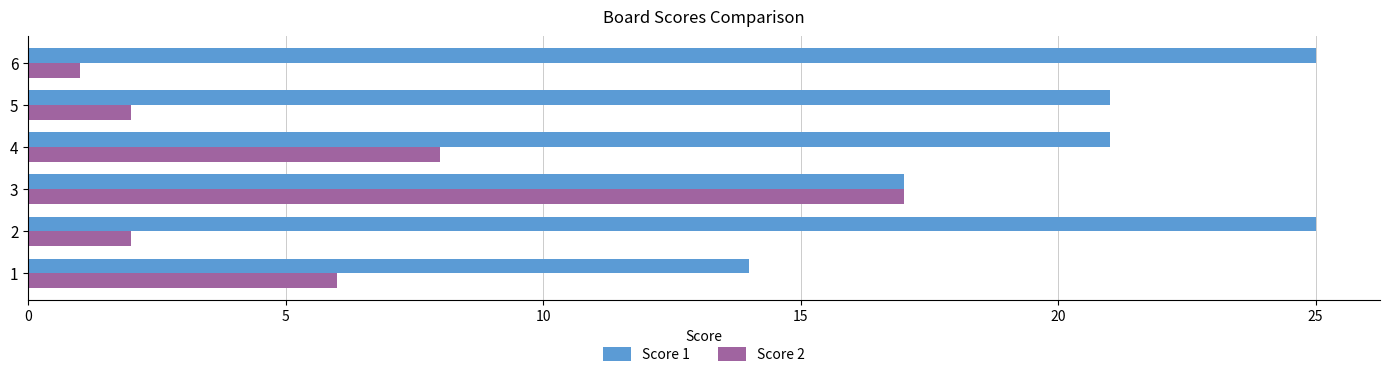

Is it true that Score 1 equals 25 at 6?

True